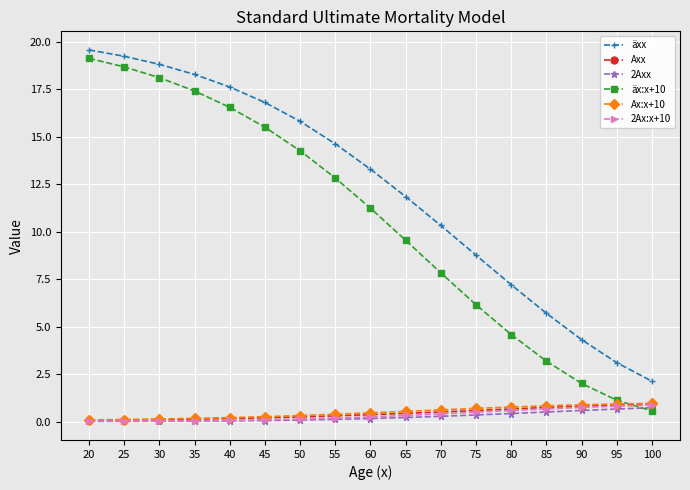

What is the greatest value displayed?

19.6